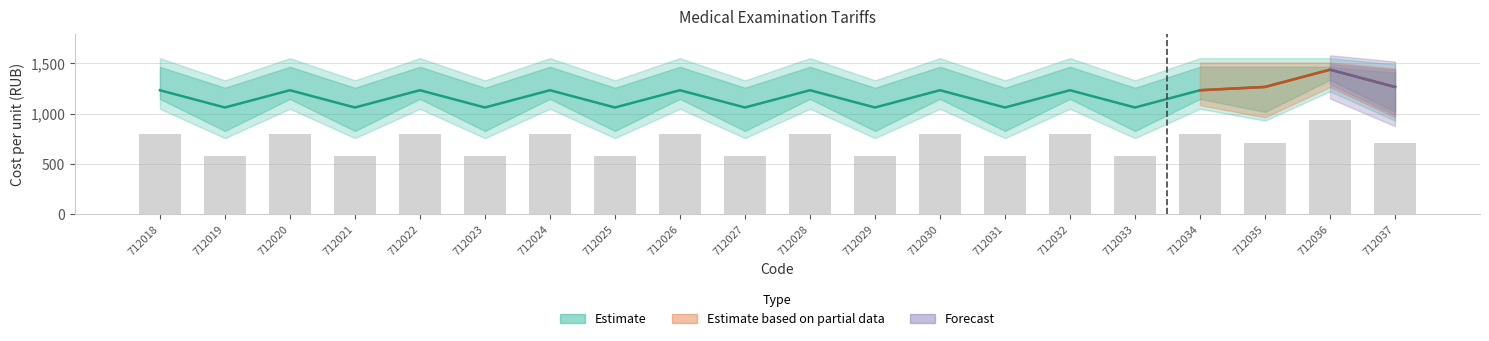

What is the approximate value of Central at 712031?

1061.3